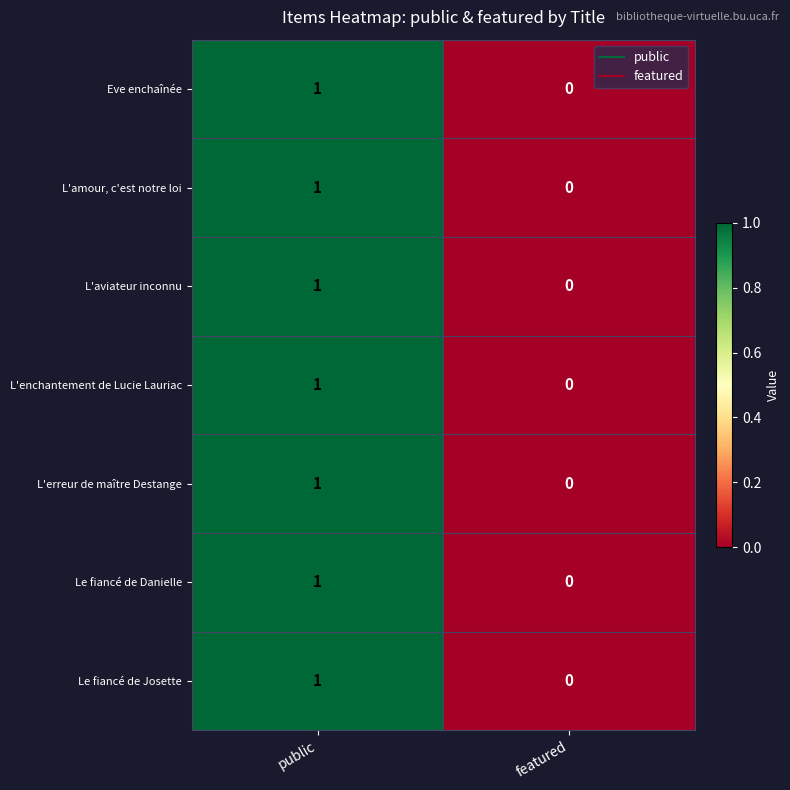

The L'aviateur inconnu series shows 0 at featured. True or false?

True